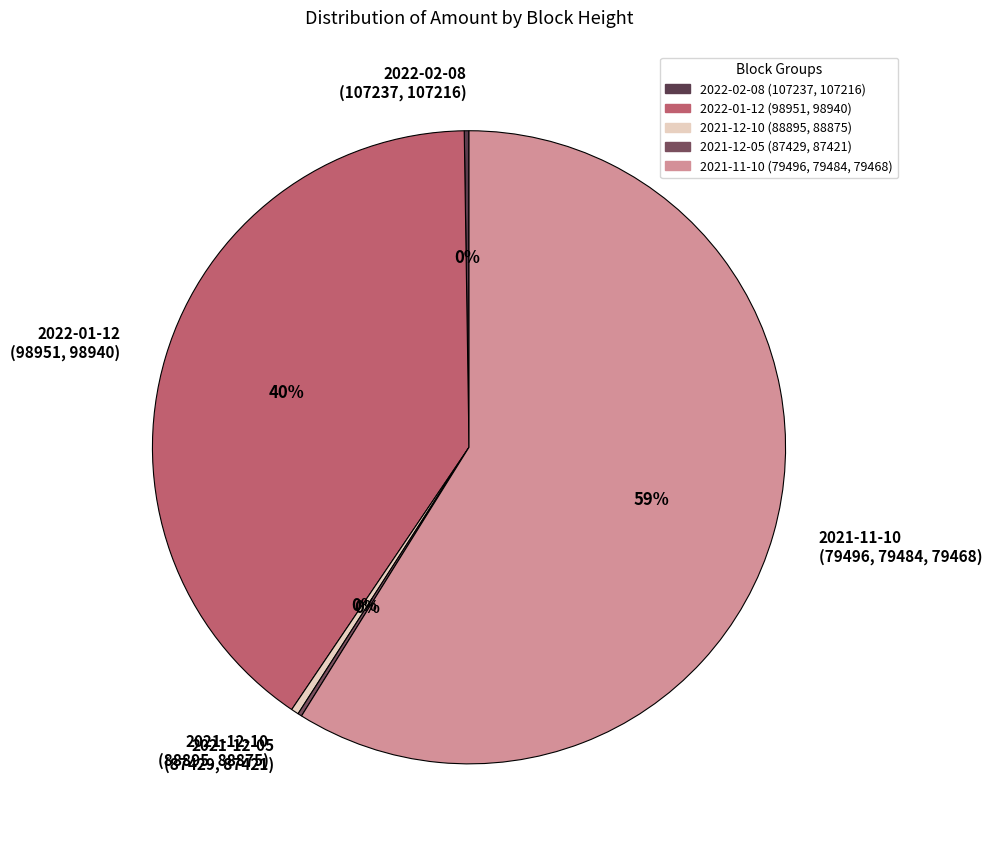

To the nearest percent, what percentage of the pie is 2022-01-12 (98951, 98940)?

40%